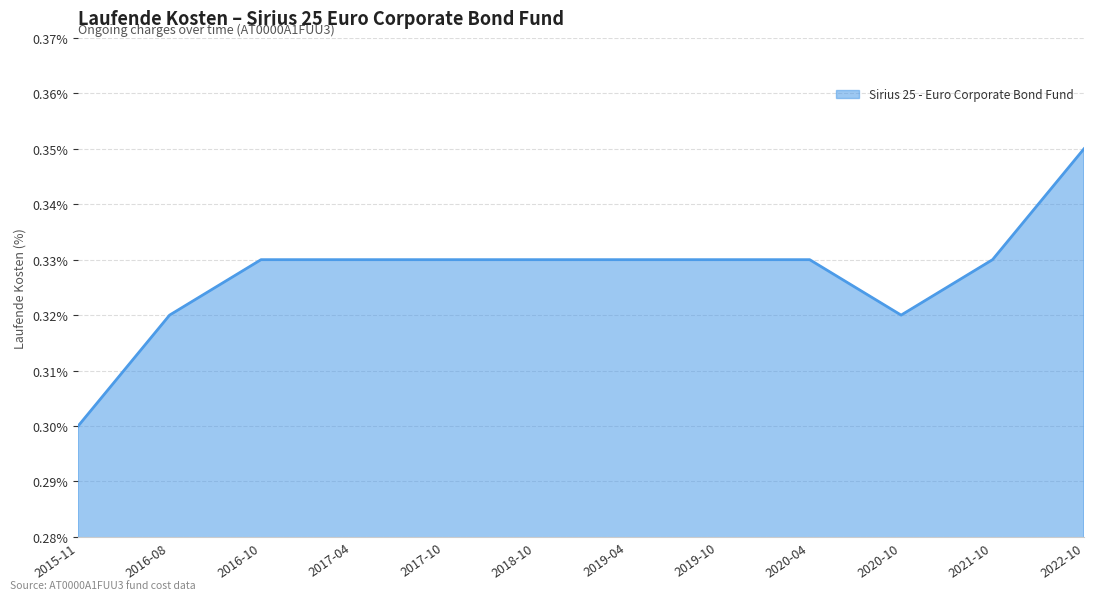

How many lines are shown in the chart?

1